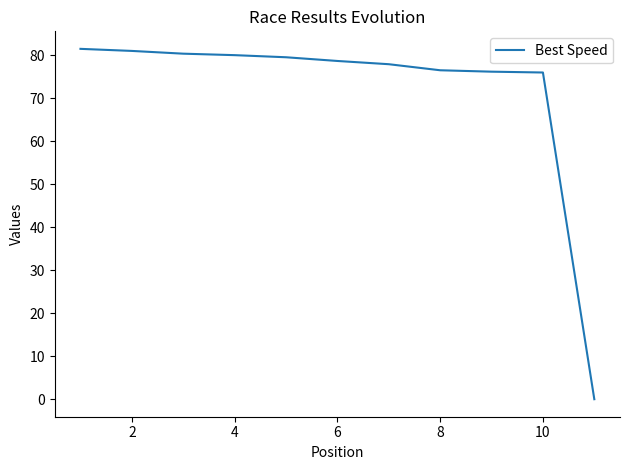

What is the average value?

71.6